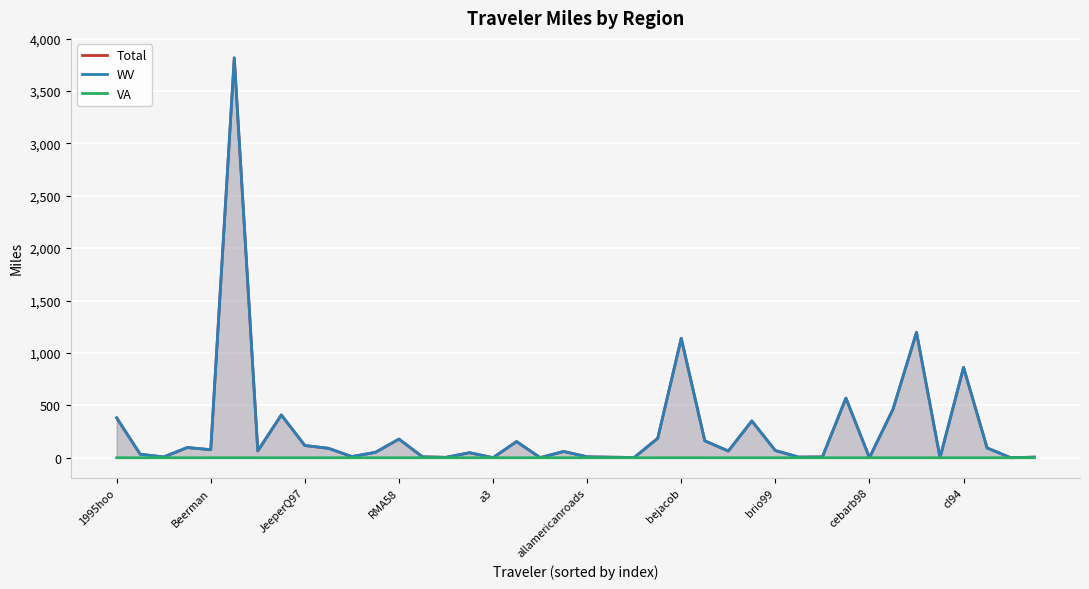

Reading left to right, extract all data points from this chart.

Total: 380.8	33.6	7.2	97.3	76.6	3815.1	65.3	408.2	116.6	90.0	11.0	51.5	177.9	8.6	3.8	48.0	0.7	154.5	1.1	59.6	8.9	5.1	2.6	185.5	1139.7	161.8	63.9	350.8	68.6	6.0	8.0	569.0	0.4	462.5	1196.5	0.7	862.0	93.8	0.3	5.7
WV: 380.8	33.6	7.2	97.3	76.6	3815.0	65.3	408.2	116.6	90.0	11.0	51.5	177.9	8.6	3.8	48.0	0.7	154.5	1.1	59.6	8.9	5.1	2.6	185.5	1139.6	161.8	63.9	350.8	68.6	6.0	8.0	569.0	0.4	462.5	1196.5	0.7	862.0	93.8	0.3	5.7
VA: 0.0	0.0	0.0	0.0	0.0	0.1	0.0	0.0	0.0	0.0	0.0	0.0	0.0	0.0	0.0	0.0	0.0	0.0	0.0	0.0	0.0	0.0	0.0	0.0	0.1	0.0	0.0	0.0	0.0	0.0	0.0	0.0	0.0	0.0	0.0	0.0	0.0	0.0	0.0	0.0